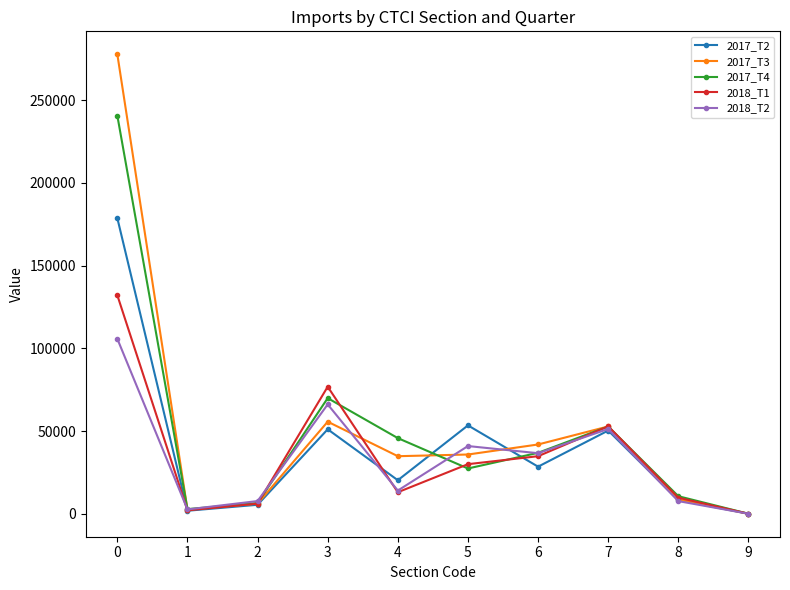

What is the difference between the second highest and second lowest values in the 2017_T3 series?

53134.3